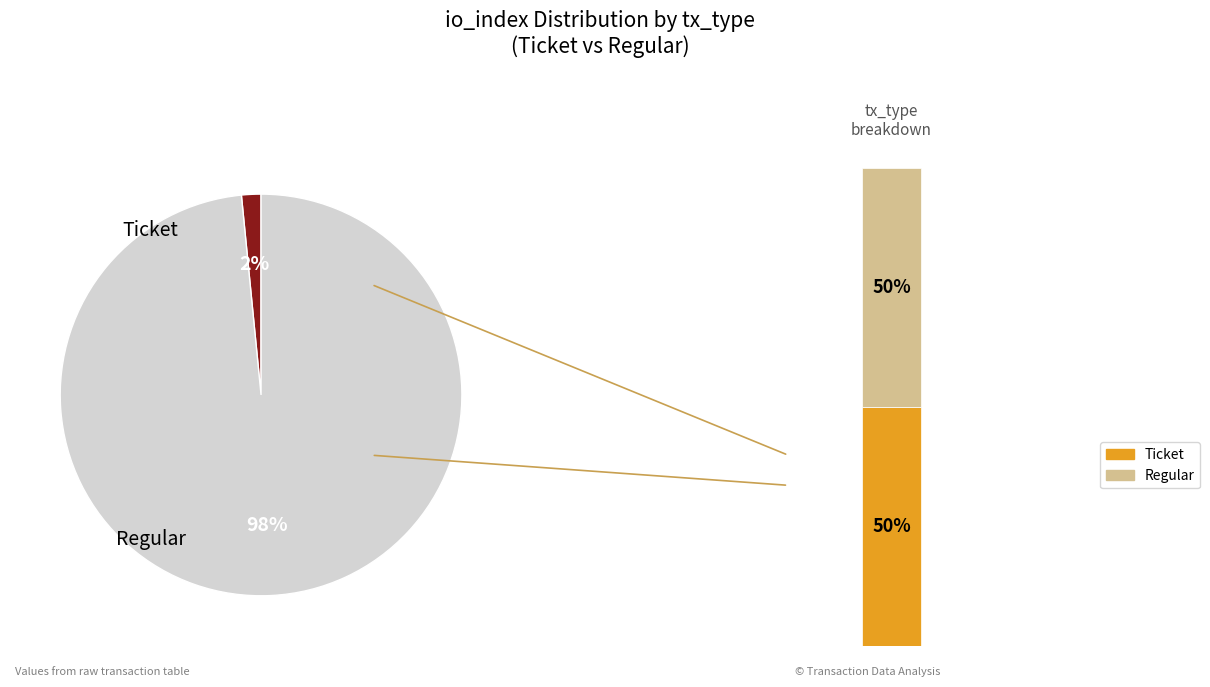

What is the change in value from Ticket (io_index=0) to Regular (io_index=63)?

+63